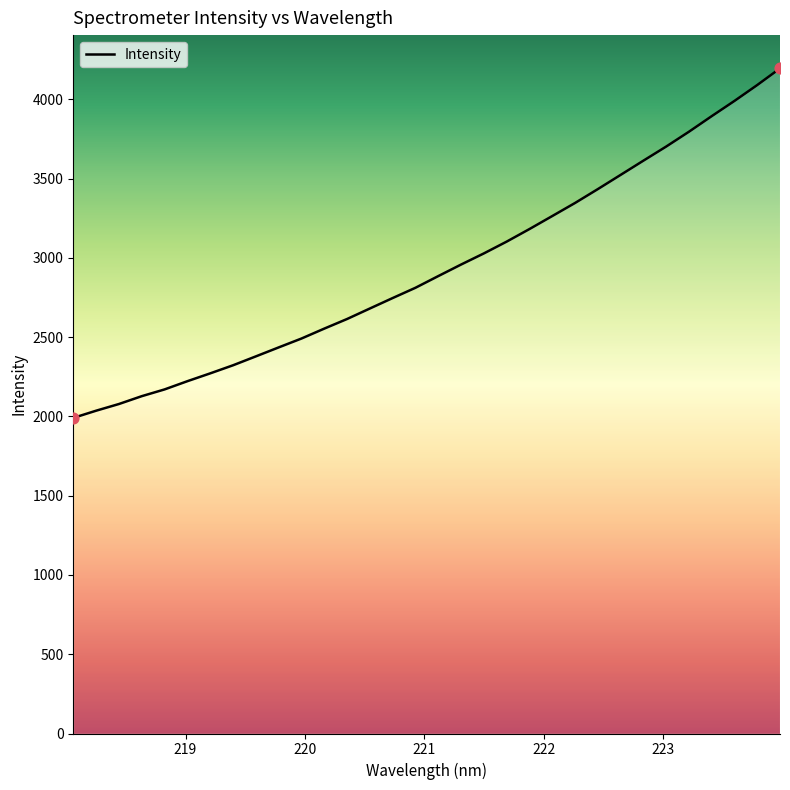

What is the smallest value displayed?

1990.9